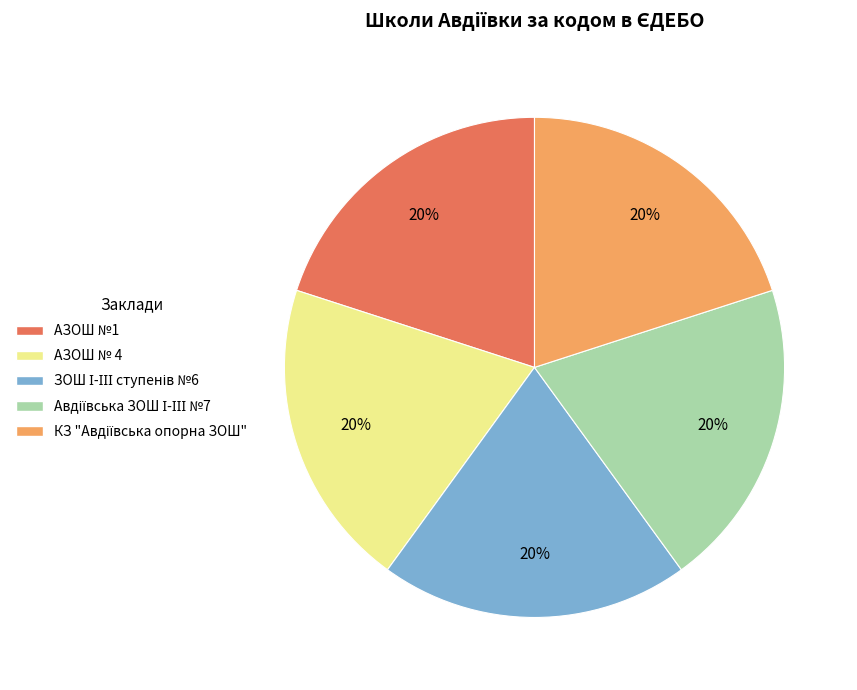

Does АЗОШ № 4 represent more than half of the total?

No